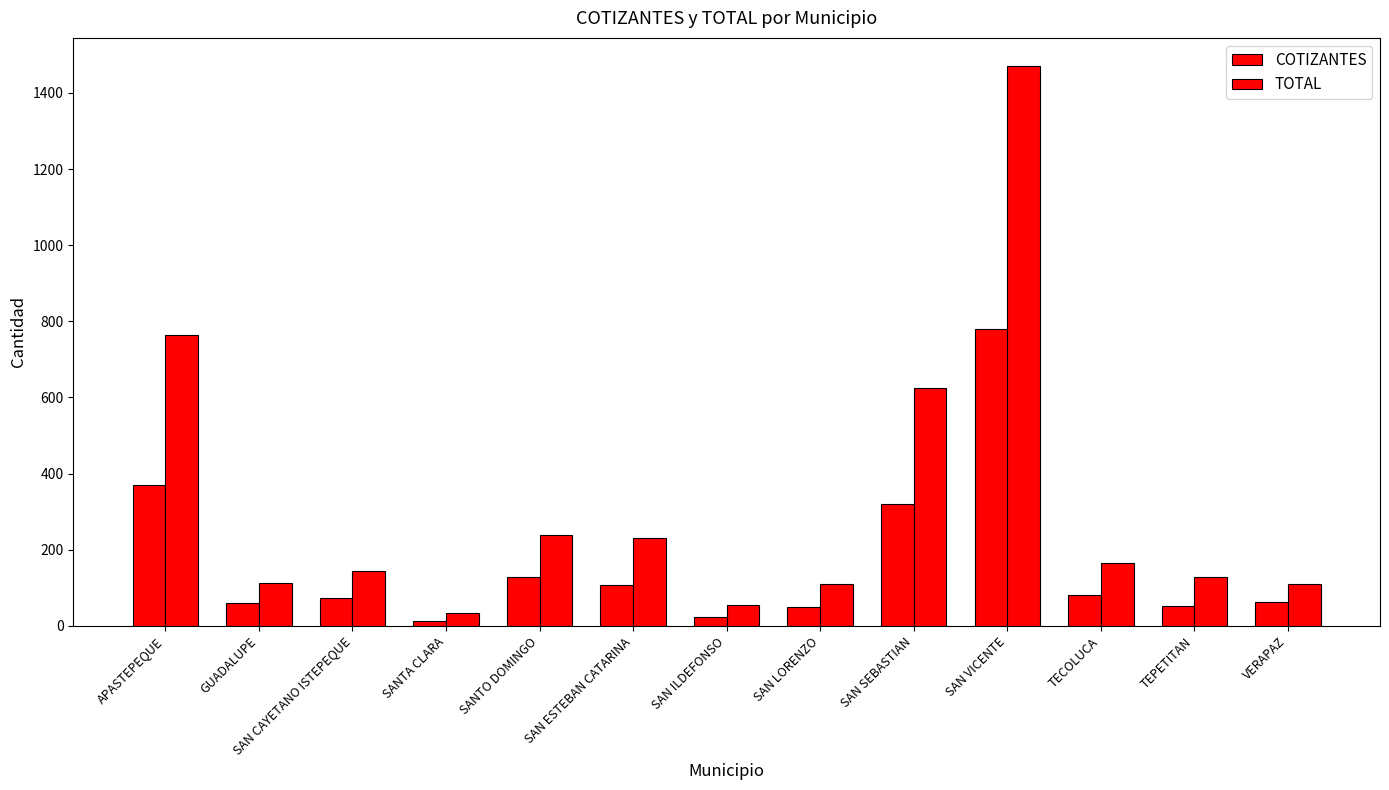

How many series are shown in this chart?

2